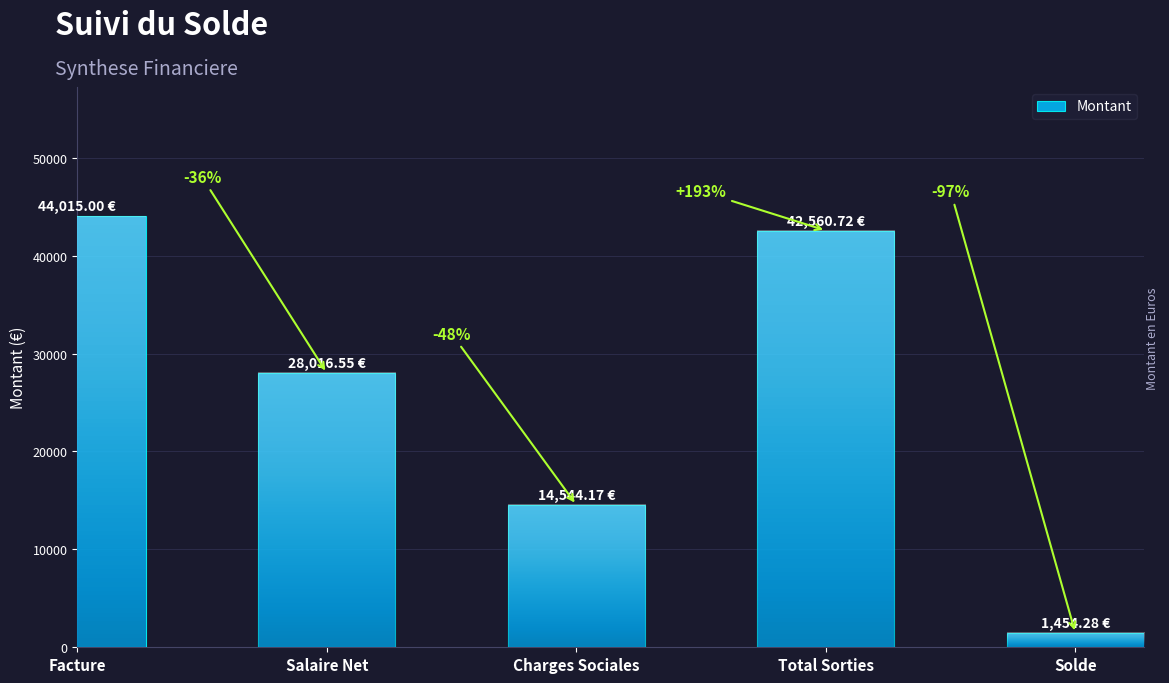

What position from the right is Salaire Net?

4